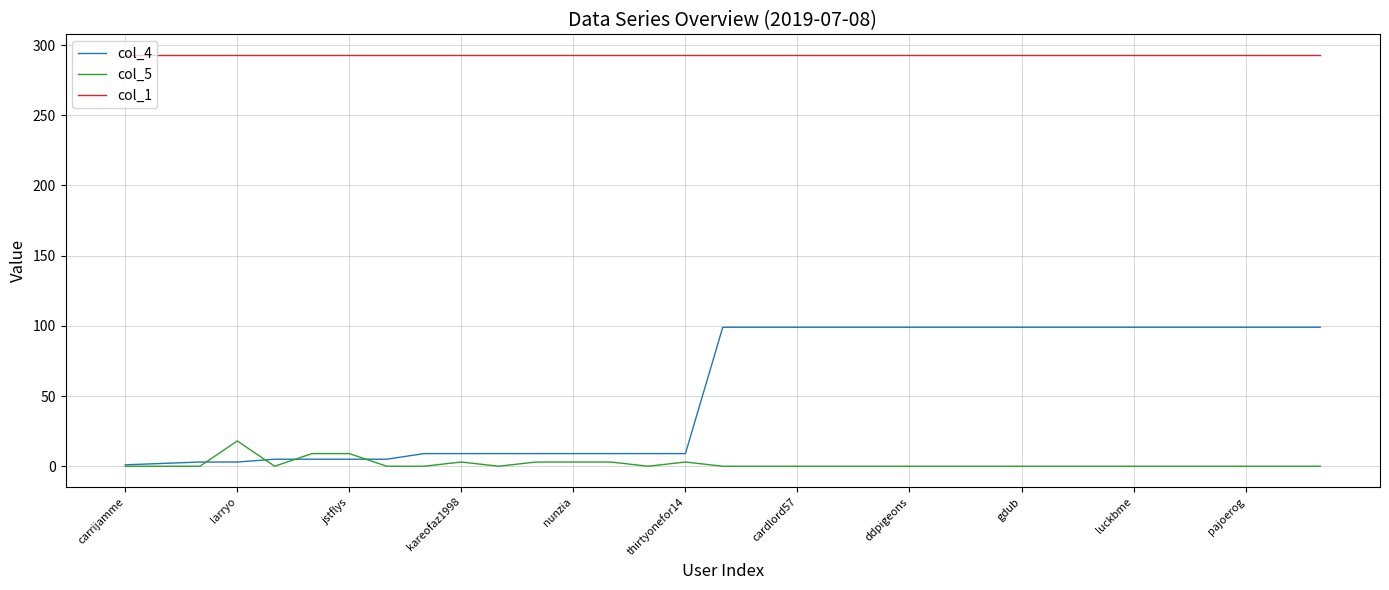

True or false: col_5 has more than 2 points higher than both neighbors.

True